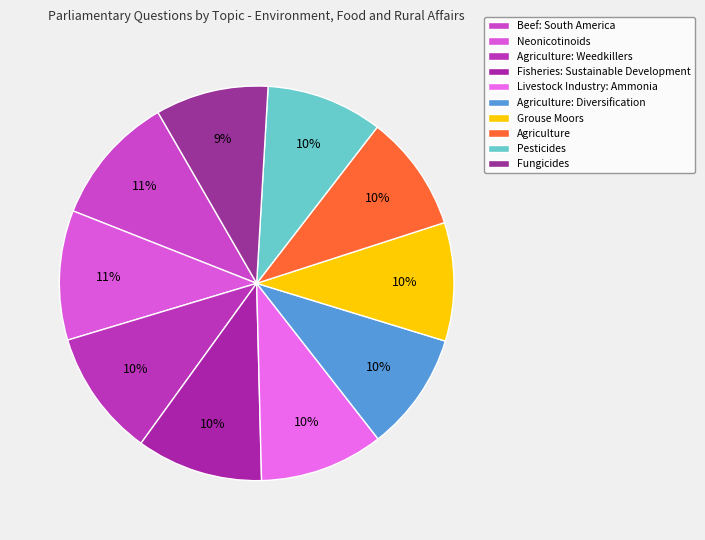

To the nearest percent, what is the average slice percentage?

10%